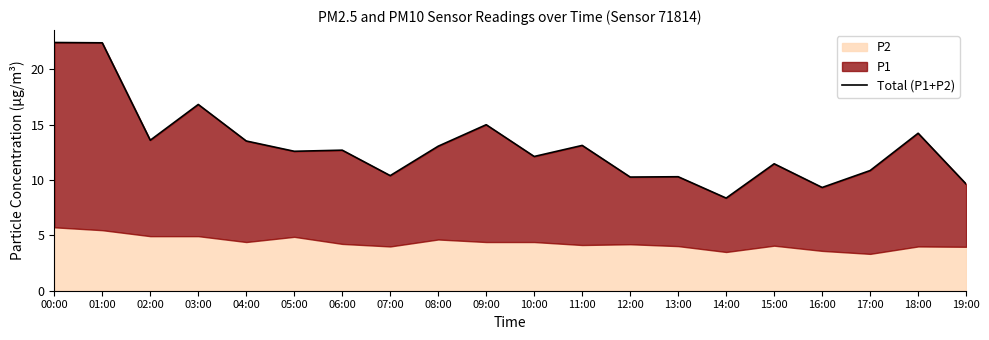

At which category does the chart reach its peak across all series?

00:00